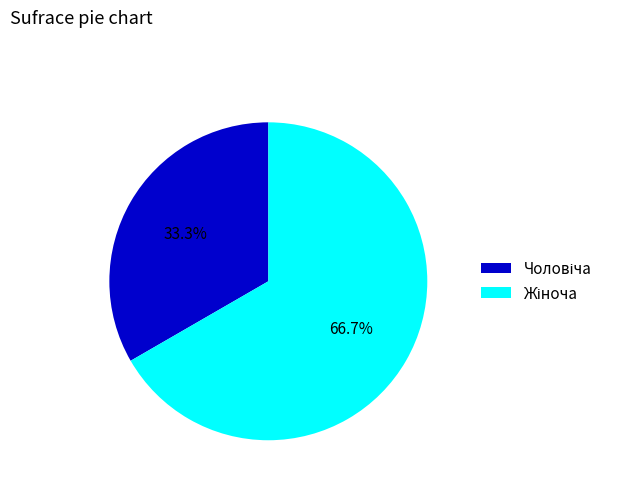

Does any single category account for the majority?

Yes